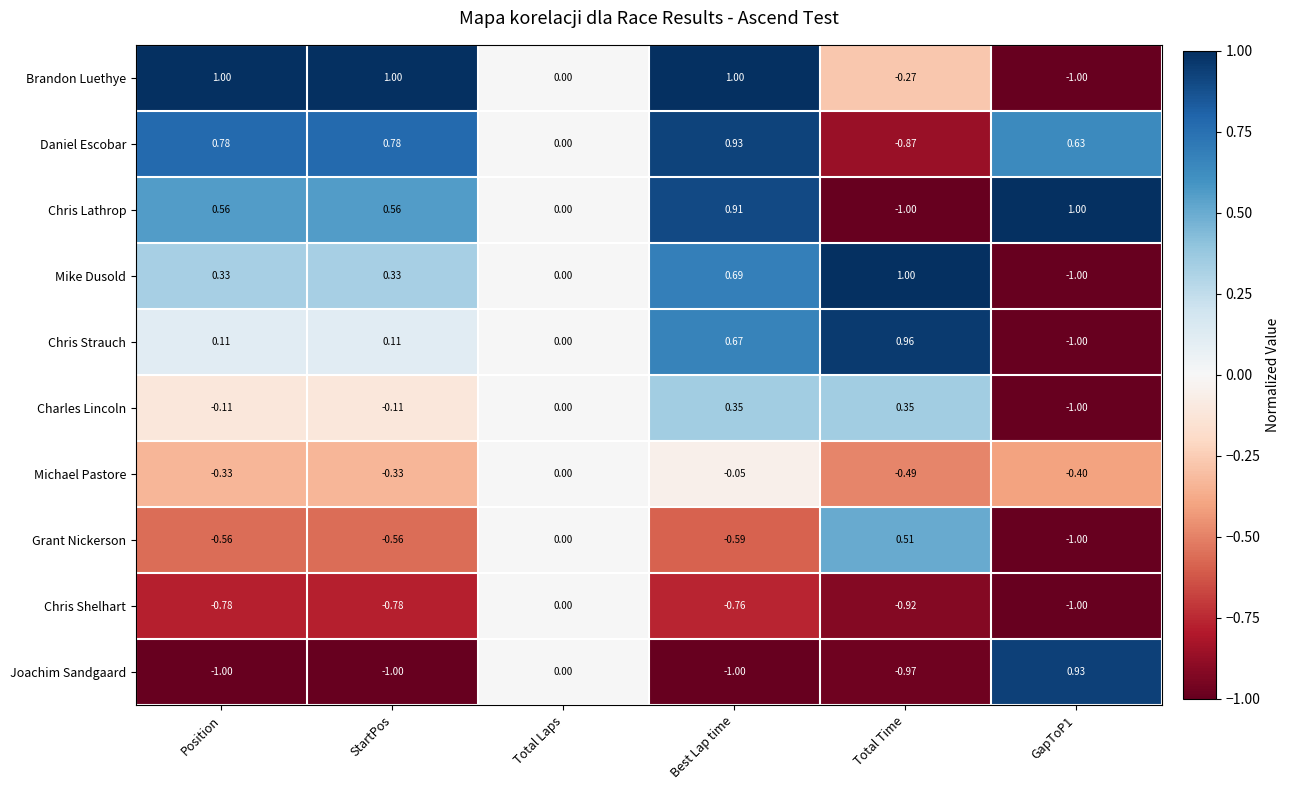

Is the value of Michael Pastore at Best Lap time greater than the value of Brandon Luethye at StartPos?

No